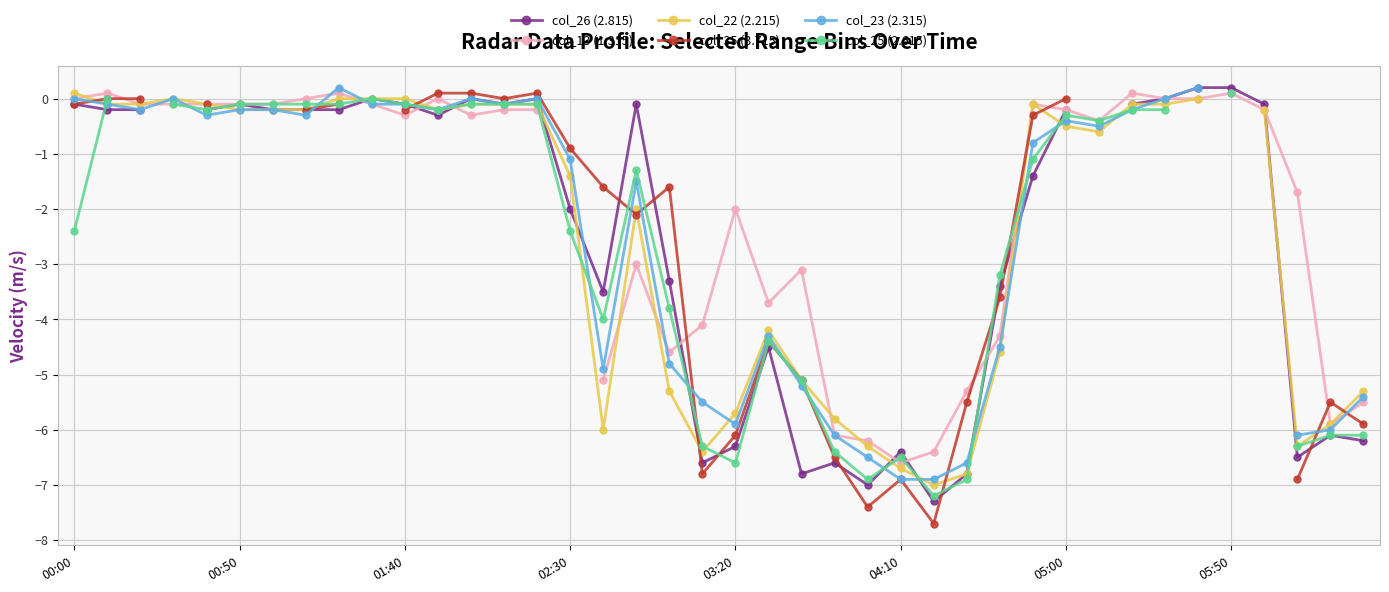

Does the chart have visible grid lines?

Yes